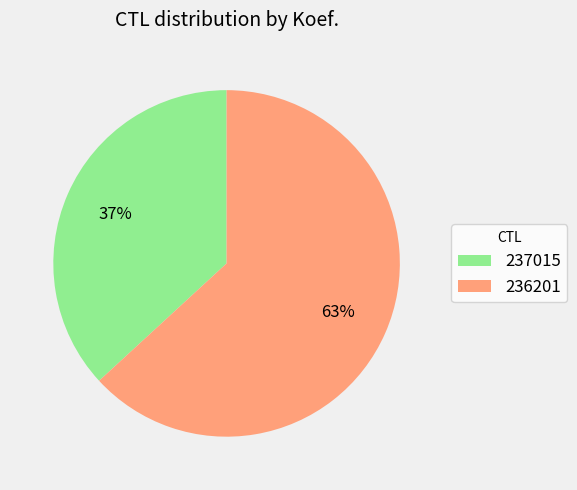

Combined, do 237015 and 236201 account for over 50%?

Yes